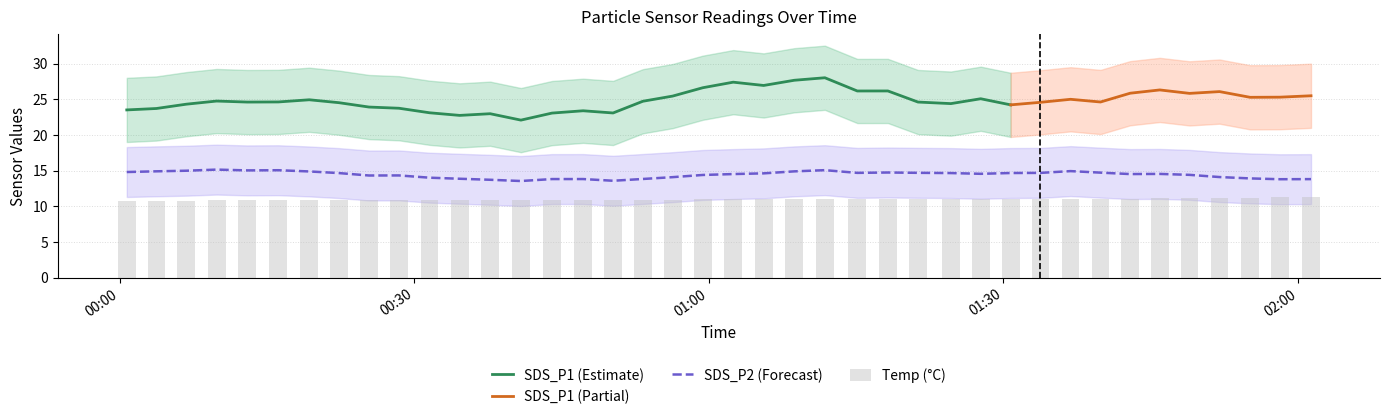

List the labels in order of Temp value, largest first.

38, 39, 34, 35, 36, 37, 31, 32, 33, 19, 20, 21, 22, 23, 24, 25, 26, 27, 28, 29, 30, 3, 4, 5, 6, 7, 8, 9, 10, 11, 12, 13, 14, 15, 16, 17, 18, 1, 2, 0